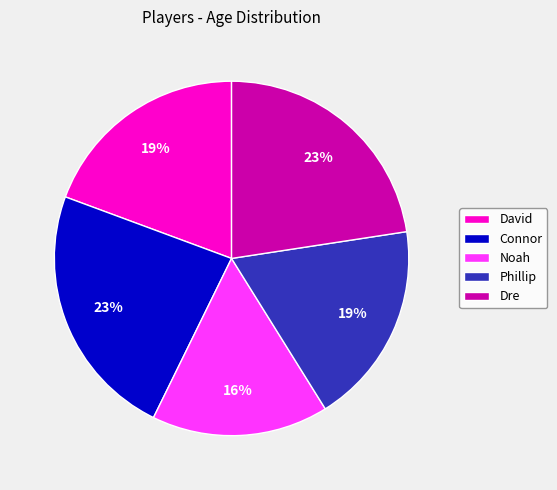

To the nearest percent, what portion does Phillip represent?

19%